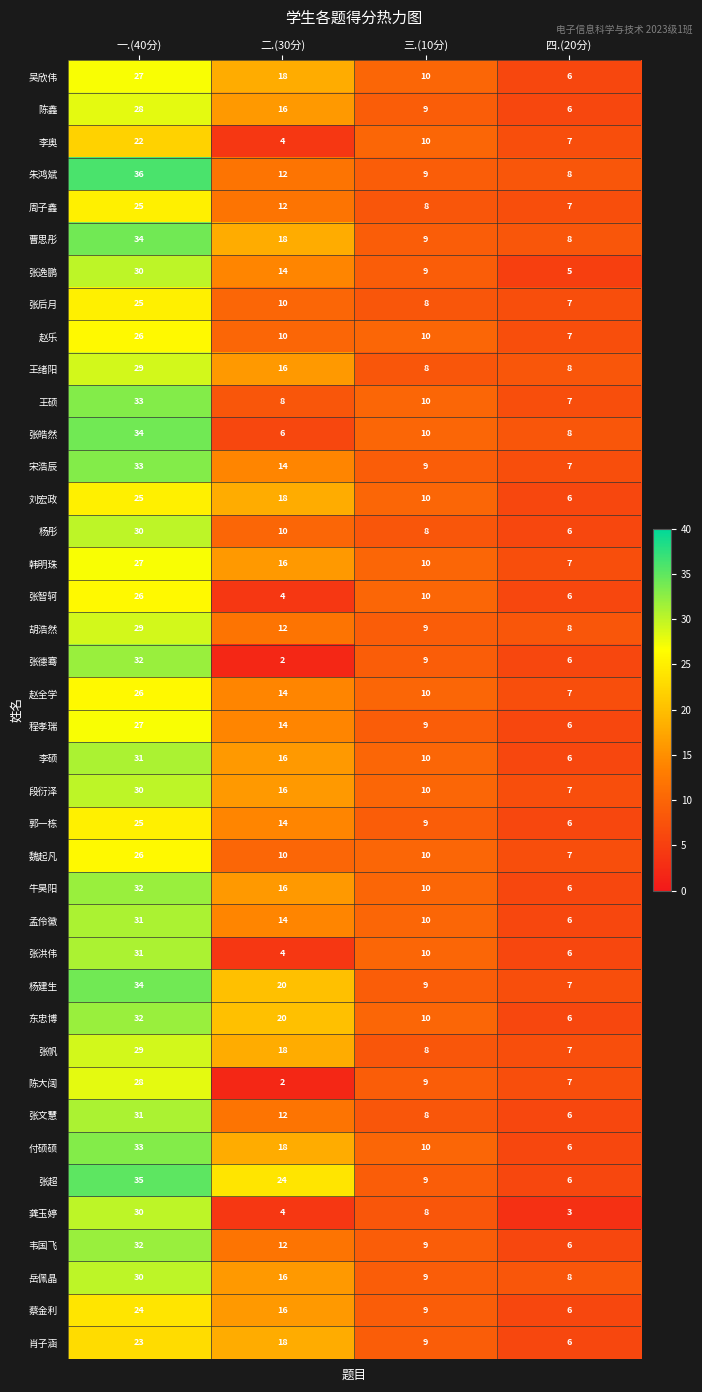

At which category does the chart reach its peak across all series?

一.(40分)